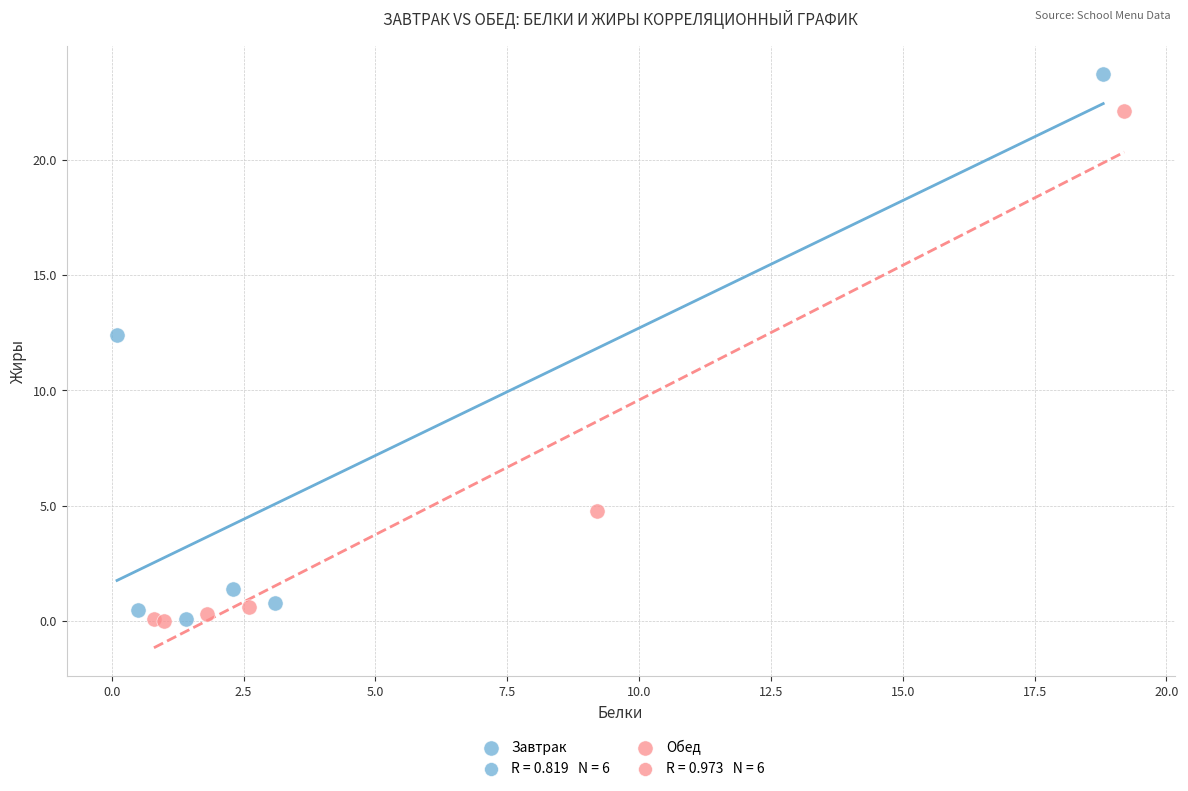

Which series has the widest spread of Y values?

Завтрак